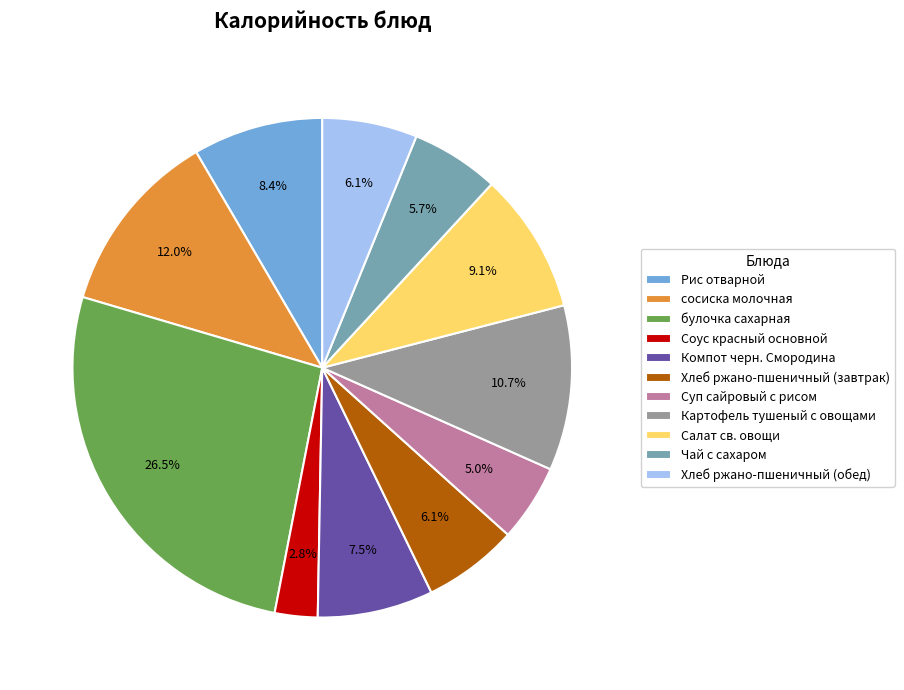

Which slice is the largest?

булочка сахарная